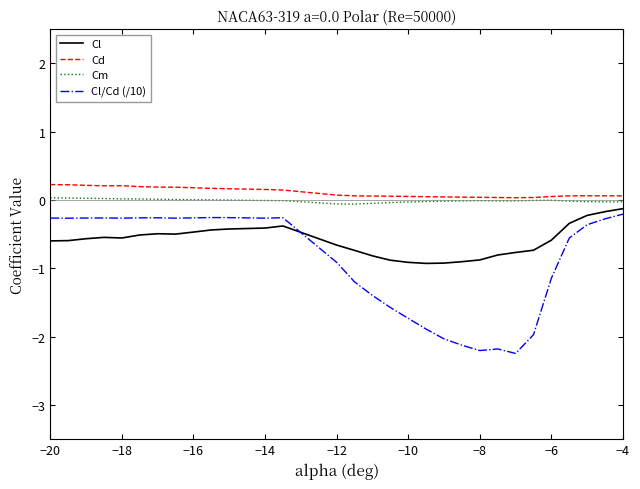

How many lines are shown in the chart?

4